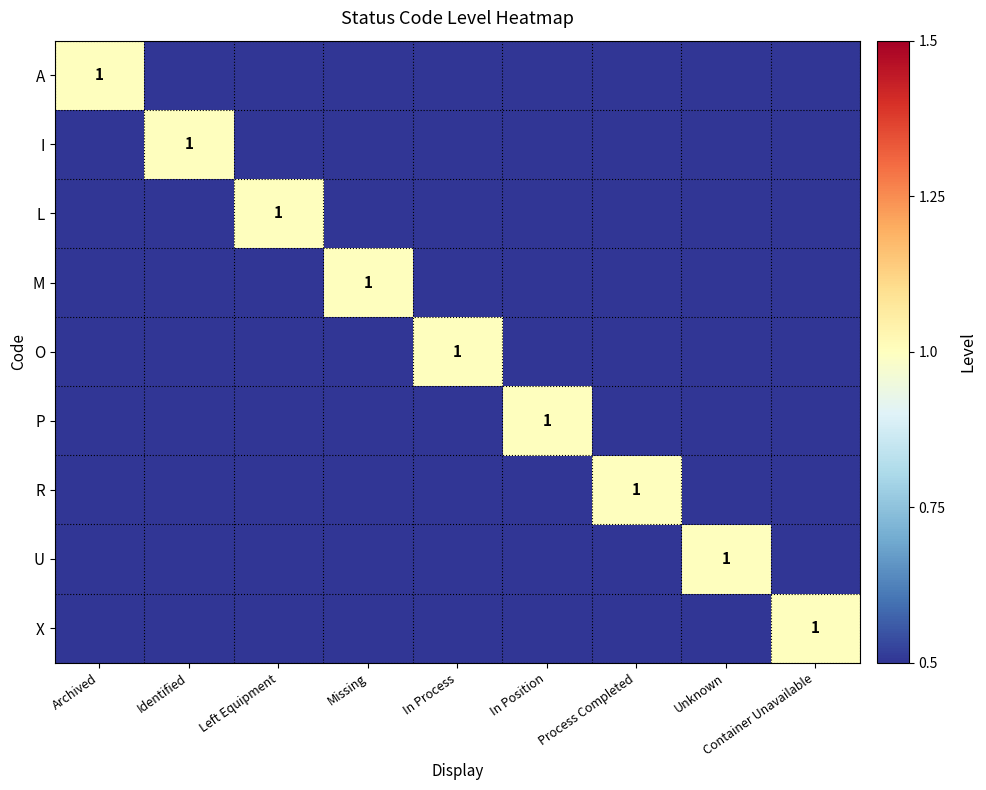

At which label does A reach its peak?

Archived